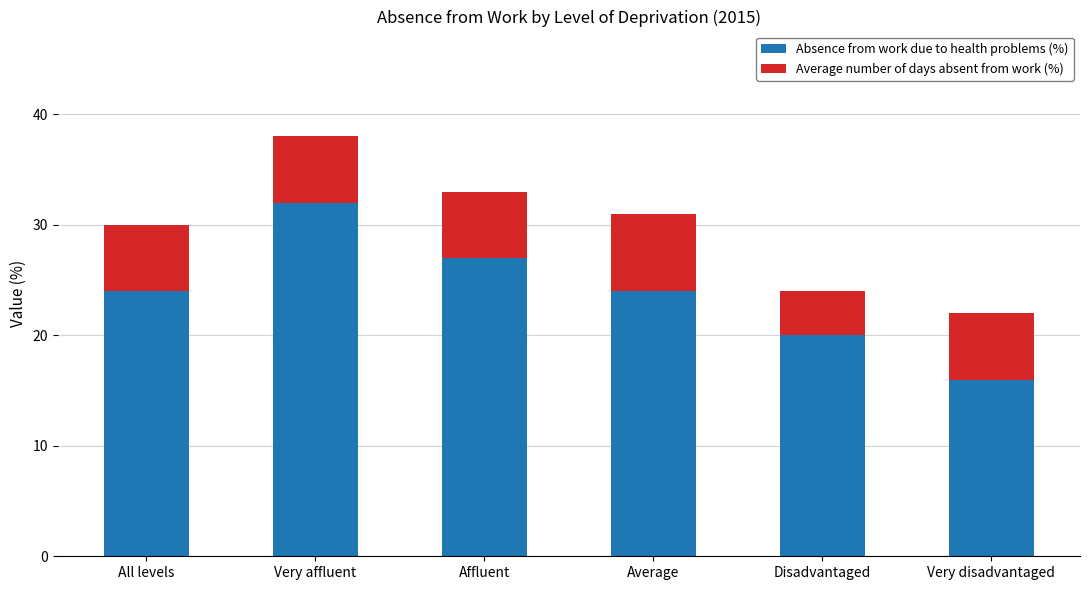

Which category has the highest value in the Absence from work due to health problems (%) series?

Very affluent